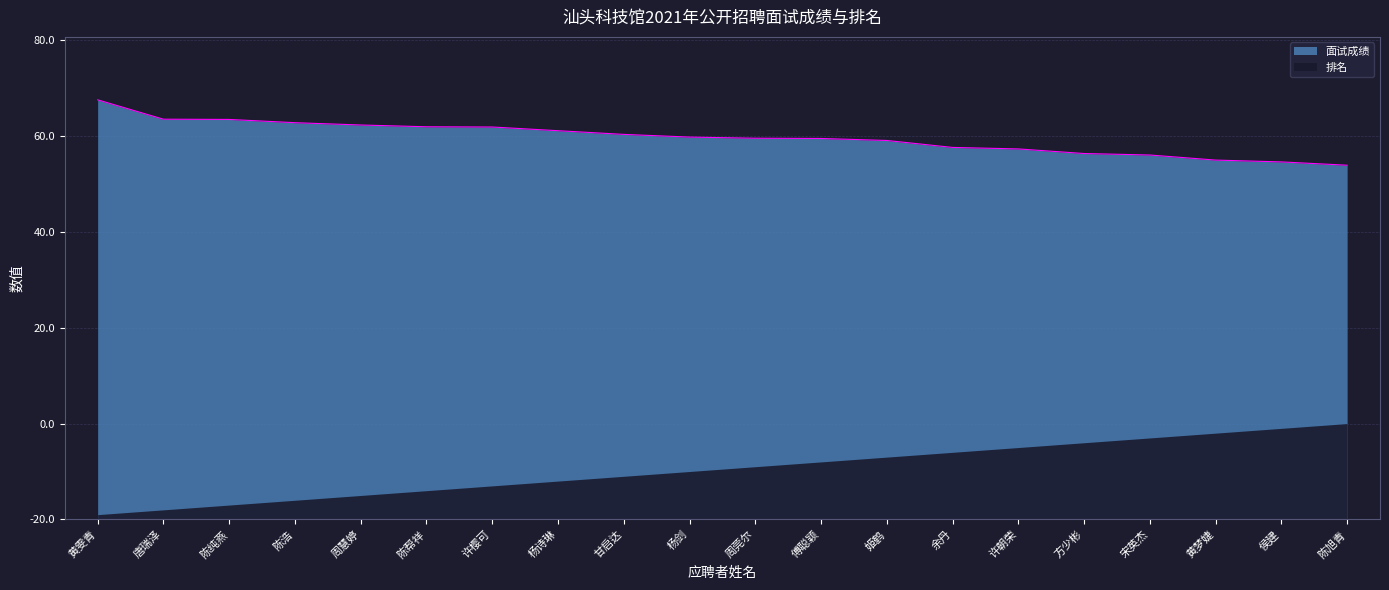

Between 姬鹤 and 许樱可, which is larger?

许樱可